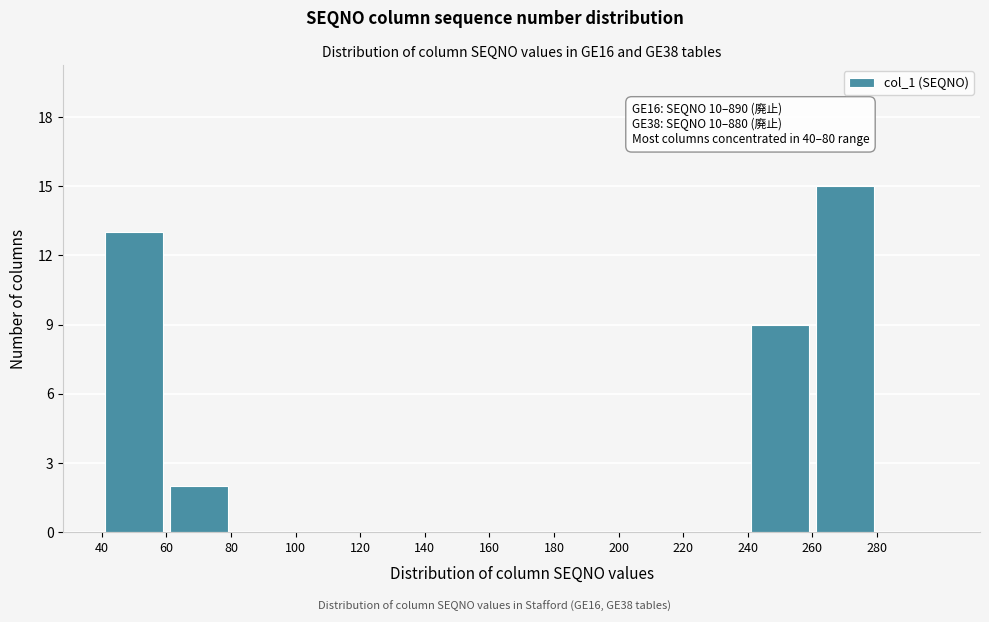

Over which range of the x-axis is the bar tallest?

260 to 280